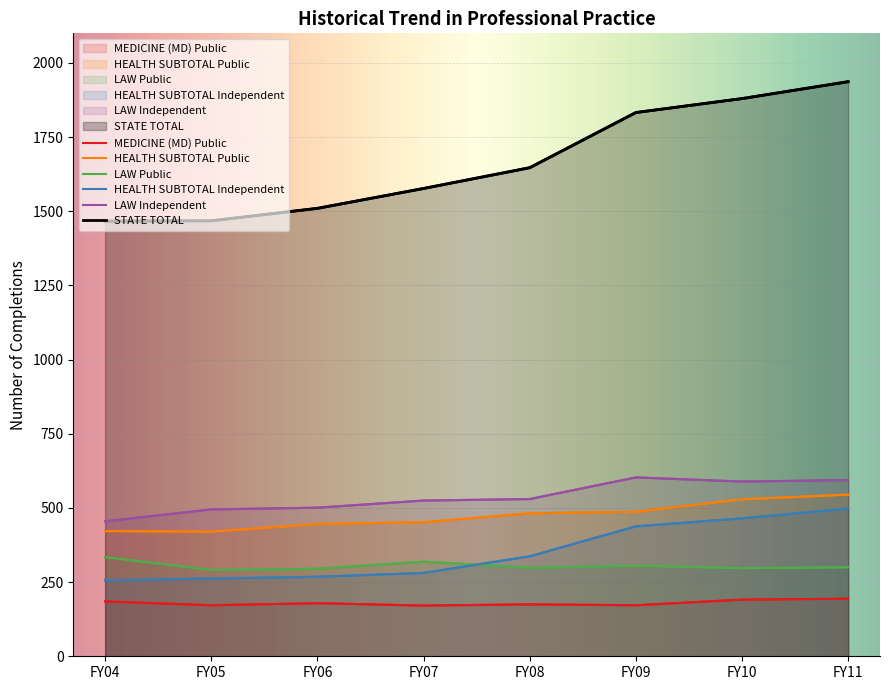

Reading right to left, extract all data points from this chart.

MEDICINE (MD) Public: 194	191	172	175	171	179	172	185
HEALTH SUBTOTAL Public: 545	529	487	482	452	446	420	422
LAW Public: 300	297	305	298	319	295	291	334
HEALTH SUBTOTAL Independent: 498	465	438	337	281	268	262	256
LAW Independent: 594	589	603	530	525	501	495	455
STATE TOTAL: 1937	1880	1833	1647	1577	1510	1468	1467